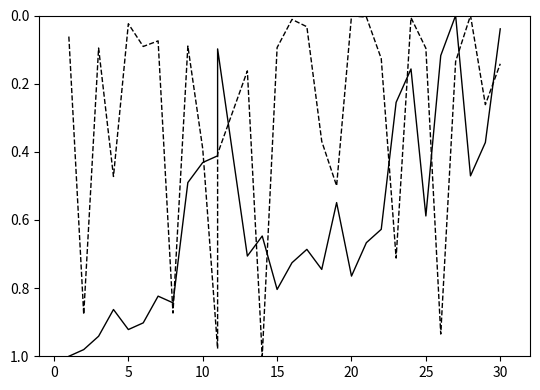

What is the sum of the number values at 19 and 20?

1.4